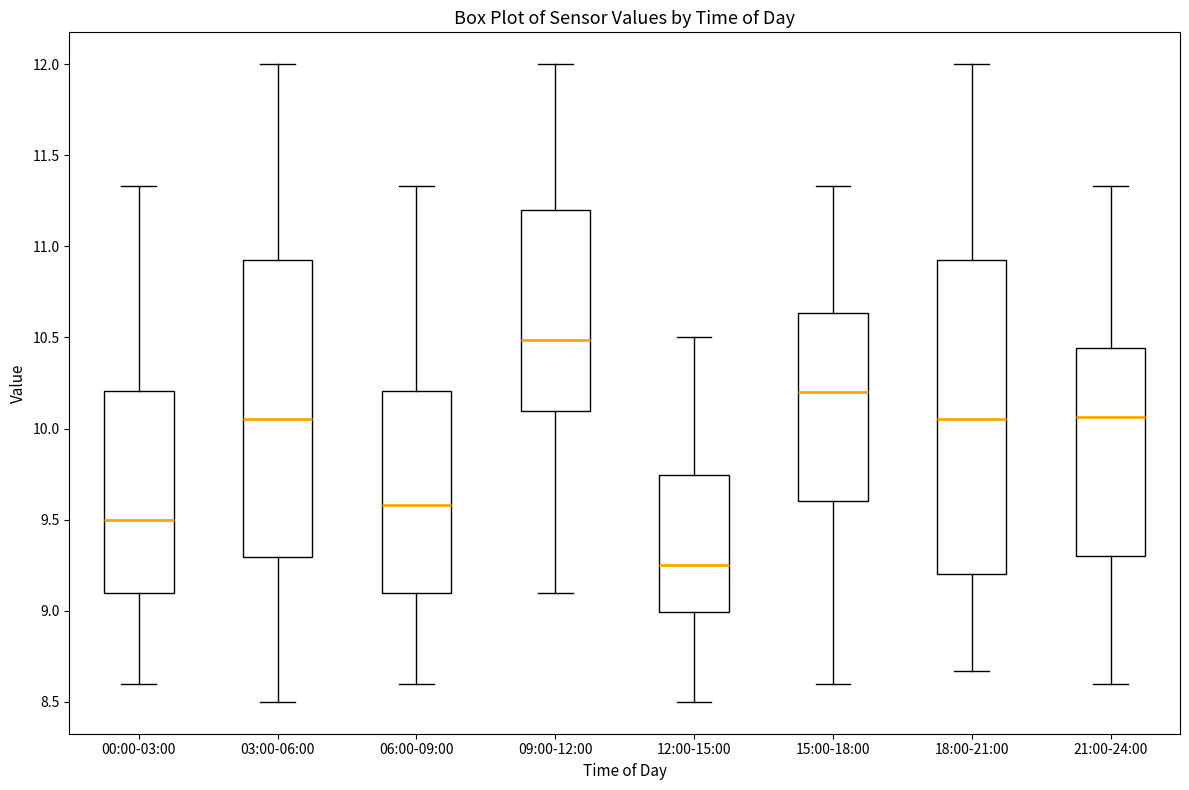

Where does the lower whisker of the box for 12:00-15:00 end on the y-axis? The values are not printed on the chart, so give them approximately, as read against the axis.

8.50